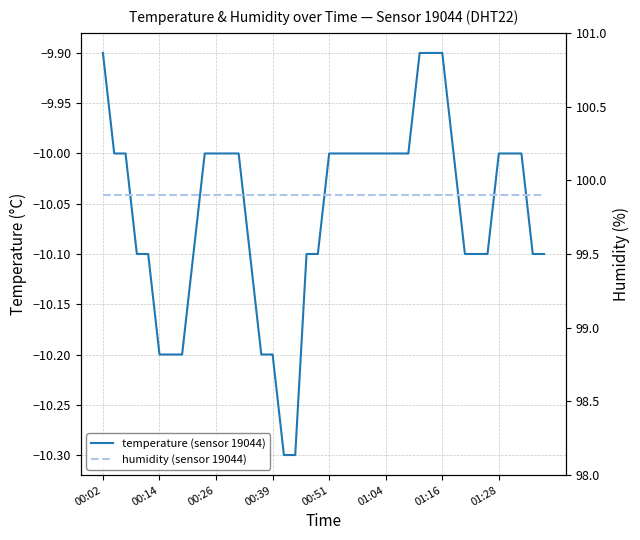

Does the chart display data point markers on the line(s)?

No